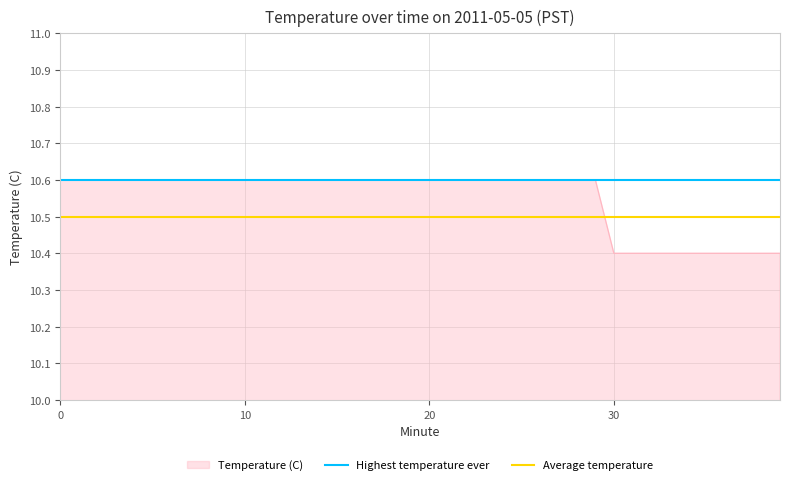

Is it true that Highest temperature ever equals 4.8 at 0?

False